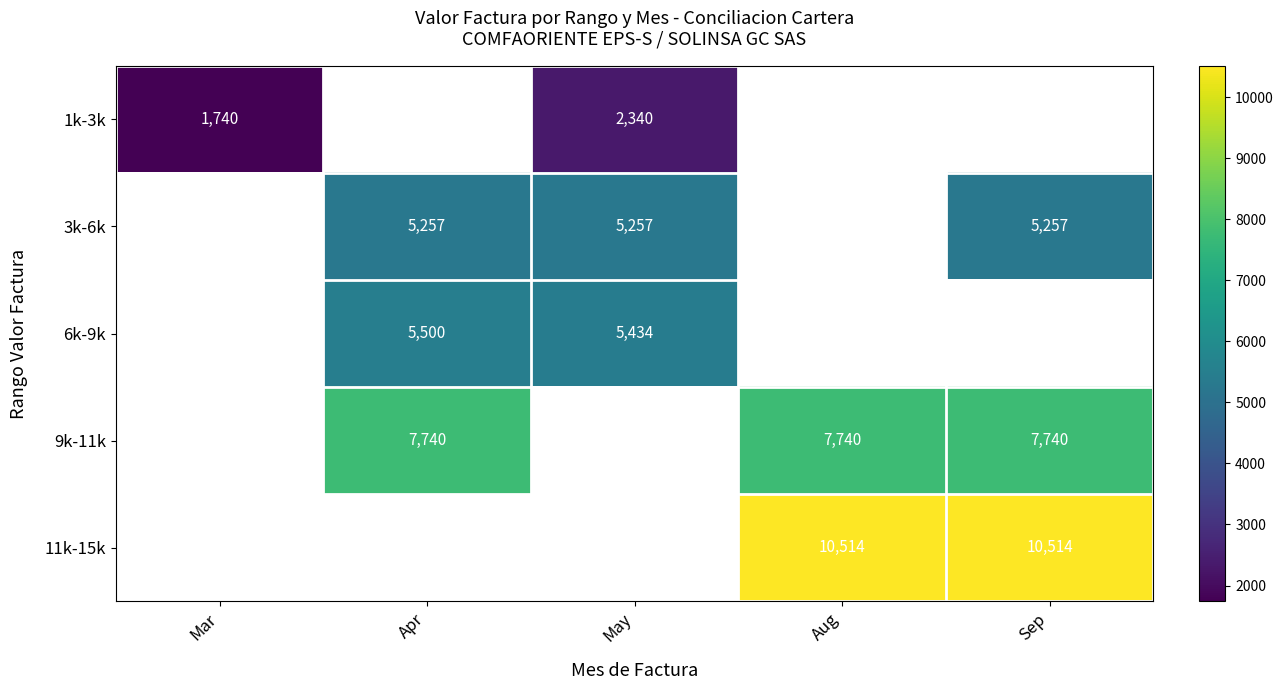

Count the number of categories in the chart.

5